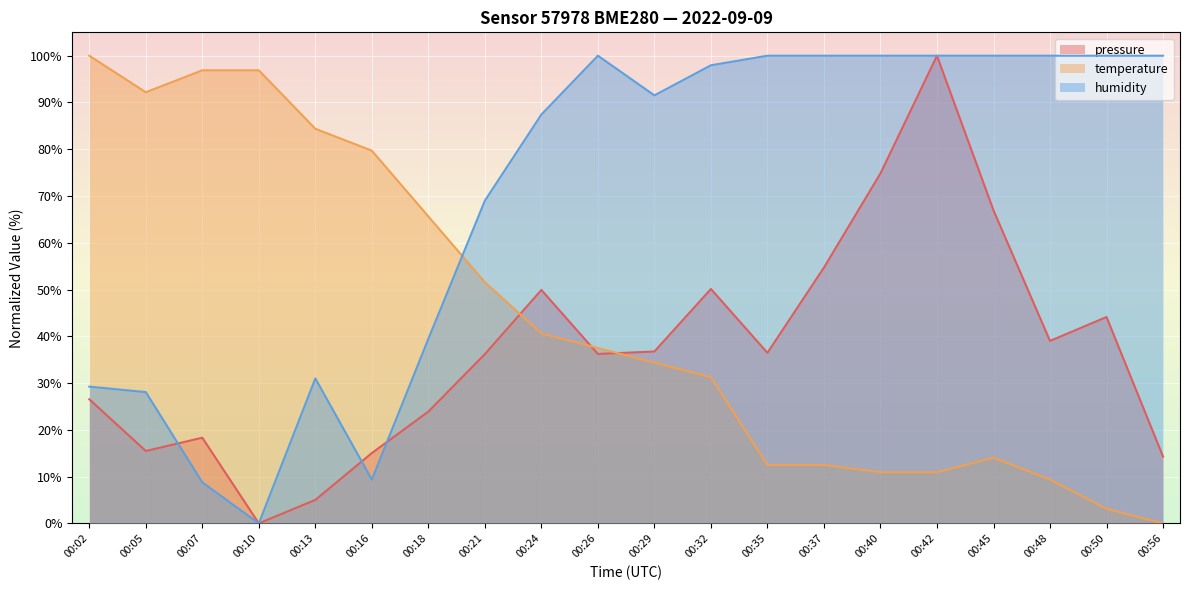

The value of pressure at 00:32 is 50.1. True or false?

True